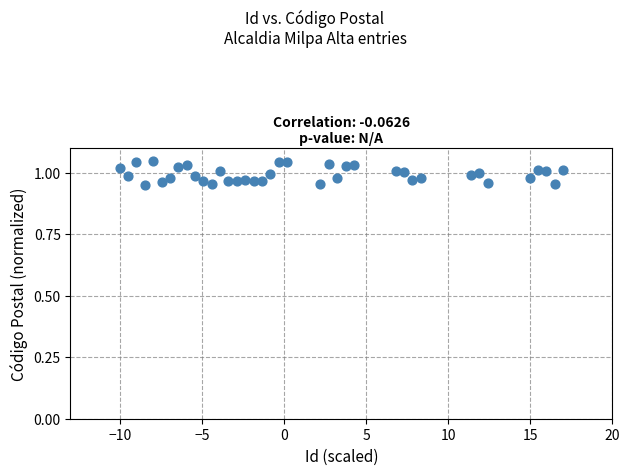

What is the range of X values (max minus min)?

27.0